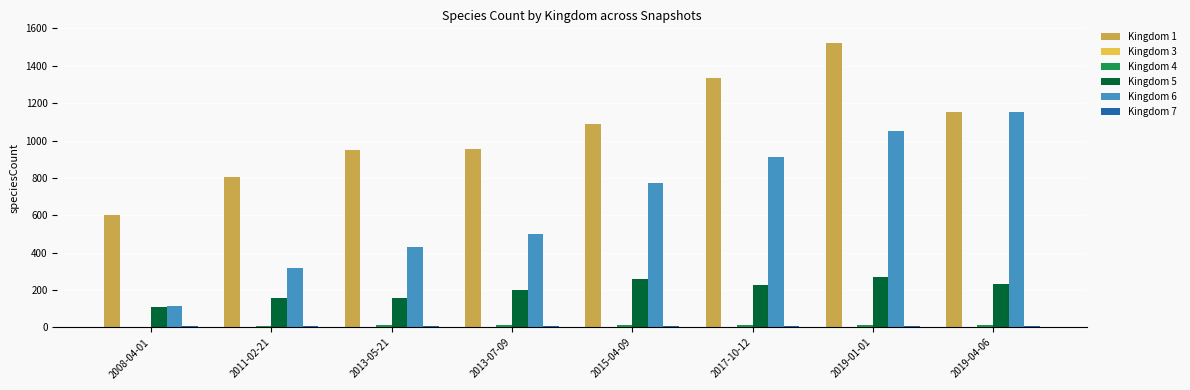

Which category has the highest value across all series?

2019-01-01